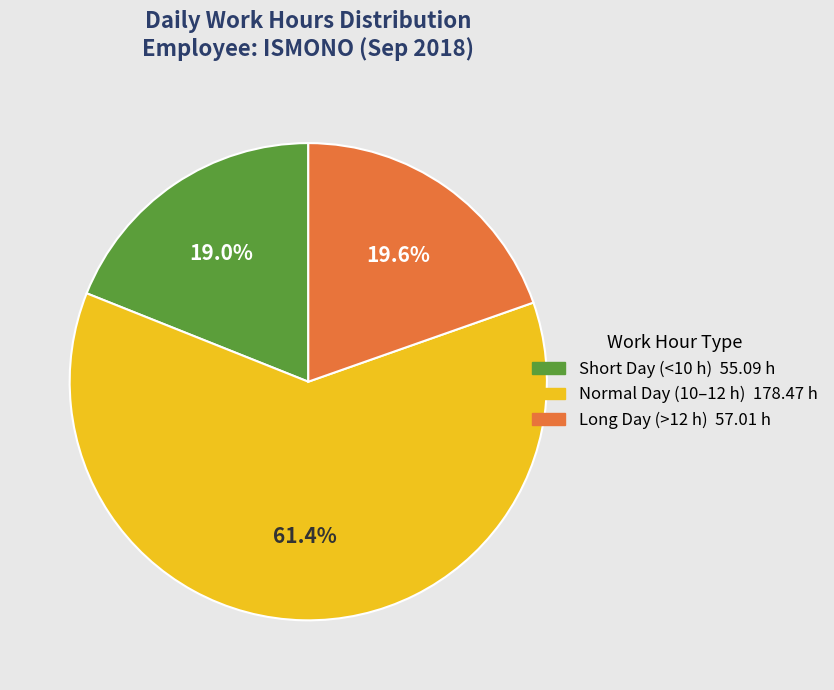

Is there any slice that represents more than half of the pie?

Yes